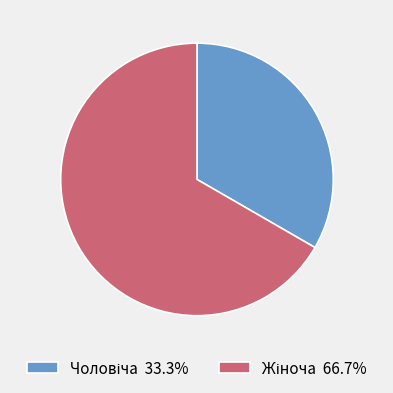

How many slices are in this pie chart?

2